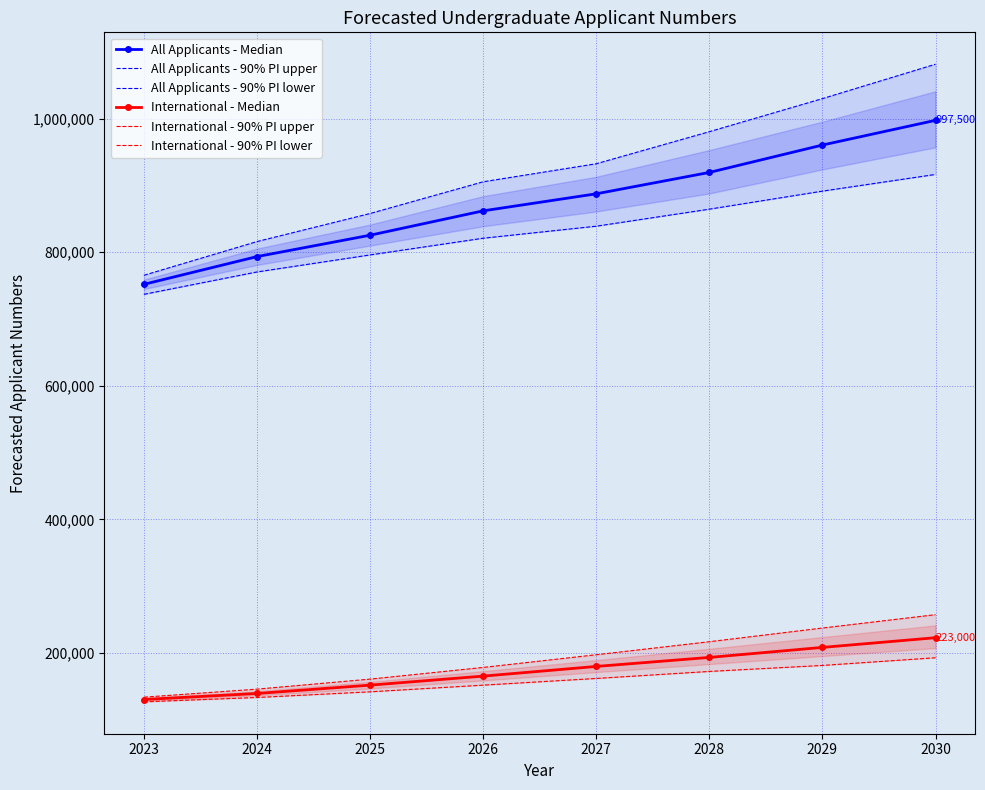

What is the spread (max minus min) of values at 2029?

848500